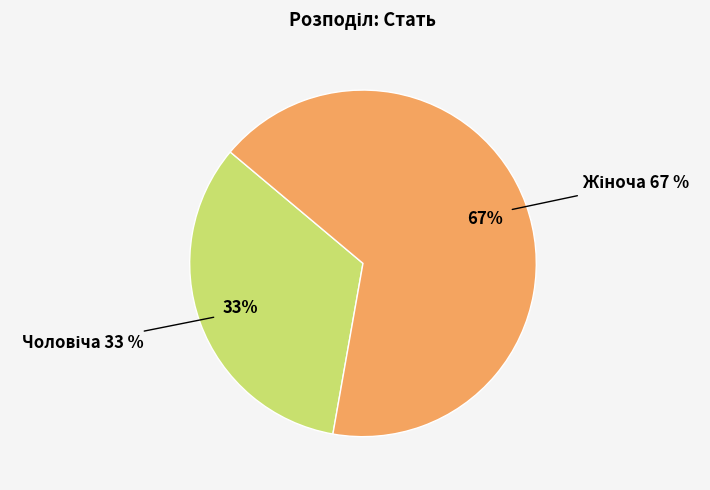

To the nearest percent, what is the average slice percentage?

50%